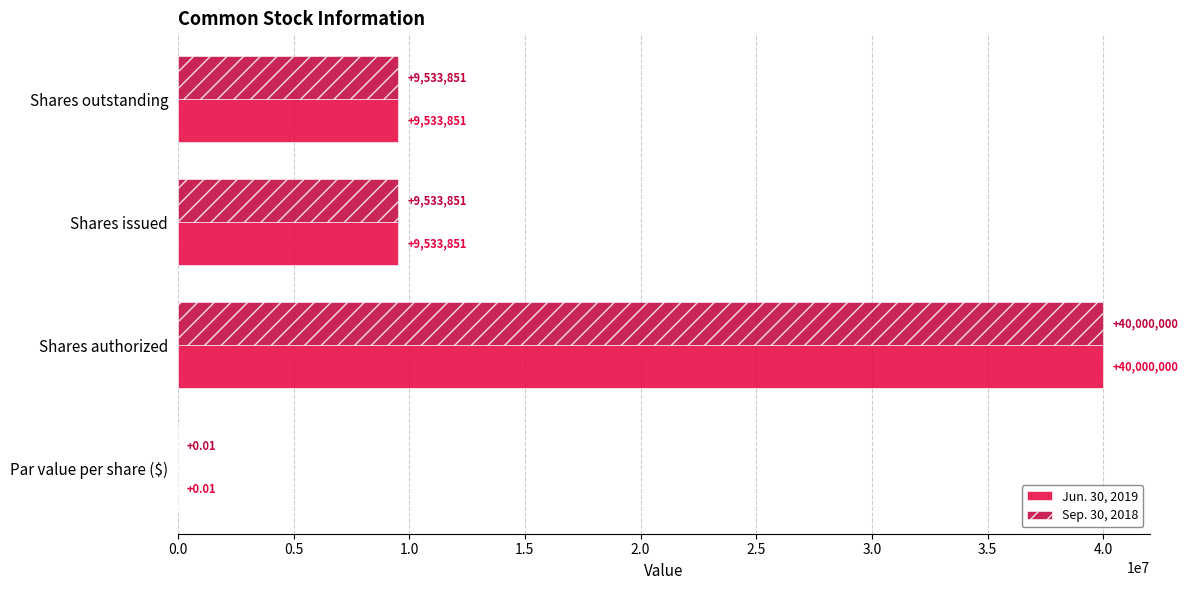

What is the sum of all Sep. 30, 2018 values?

59067702.0